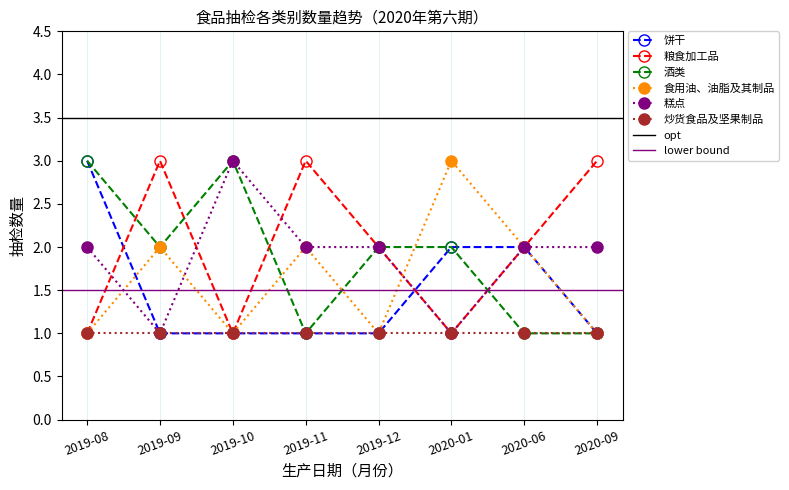

The value of 酒类 at 2019-09 is 2. True or false?

True